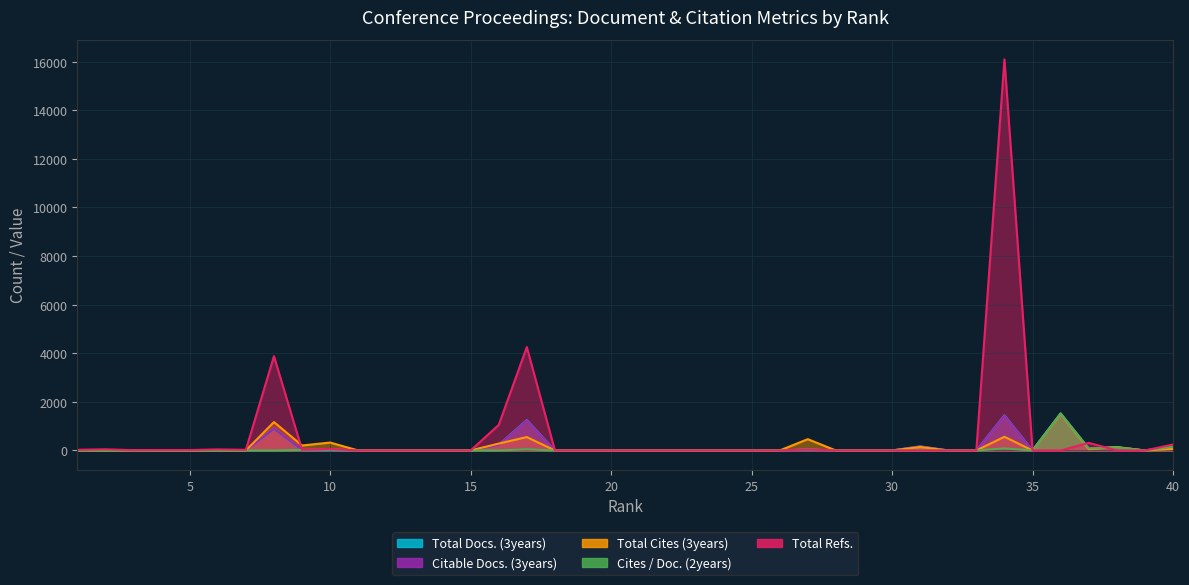

Reading left to right, transcribe all the data shown in this chart.

Total Docs. (3years): 0	0	0	0	0	0	0	895	12	23	0	0	0	0	0	231	1247	0	0	0	0	0	0	0	0	0	42	0	0	0	168	0	0	1444	0	1525	87	130	0	159
Citable Docs. (3years): 0	0	0	0	0	0	0	892	20	58	0	0	0	0	0	227	1232	0	0	0	0	0	0	0	0	0	16	0	0	0	167	0	0	1433	0	1523	83	127	0	155
Total Cites (3years): 0	0	0	0	0	0	0	1169	205	326	0	0	0	0	0	284	552	0	0	0	0	0	0	0	0	0	466	0	0	0	144	0	0	564	0	1505	53	142	0	66
Cites / Doc. (2years): 0	0	0	0	0	0	0	1	24	50	0	0	0	0	0	1	46	0	0	0	0	0	0	0	0	0	40	0	0	0	0	0	0	87	0	1523	83	127	0	155
Total Refs.: 29	49	13	18	18	45	27	3882	30	63	0	0	0	0	0	1051	4255	0	0	0	0	0	0	0	0	0	44	0	0	0	0	0	0	16095	0	0	314	0	0	245